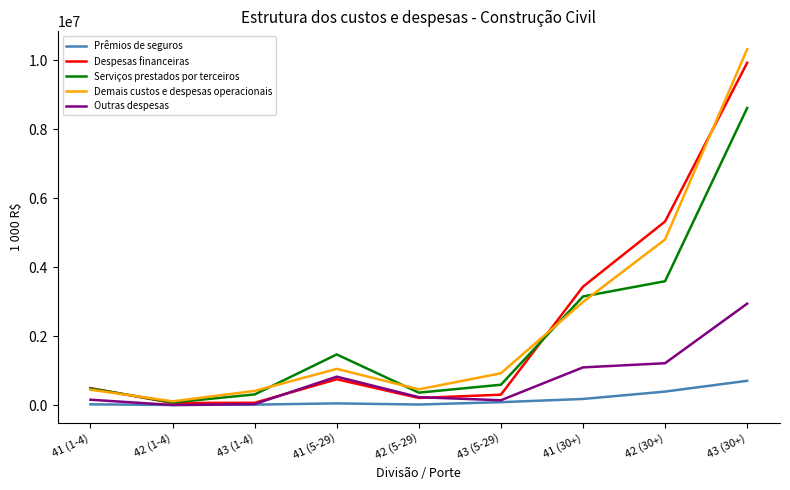

Count the number of data series in this chart.

5